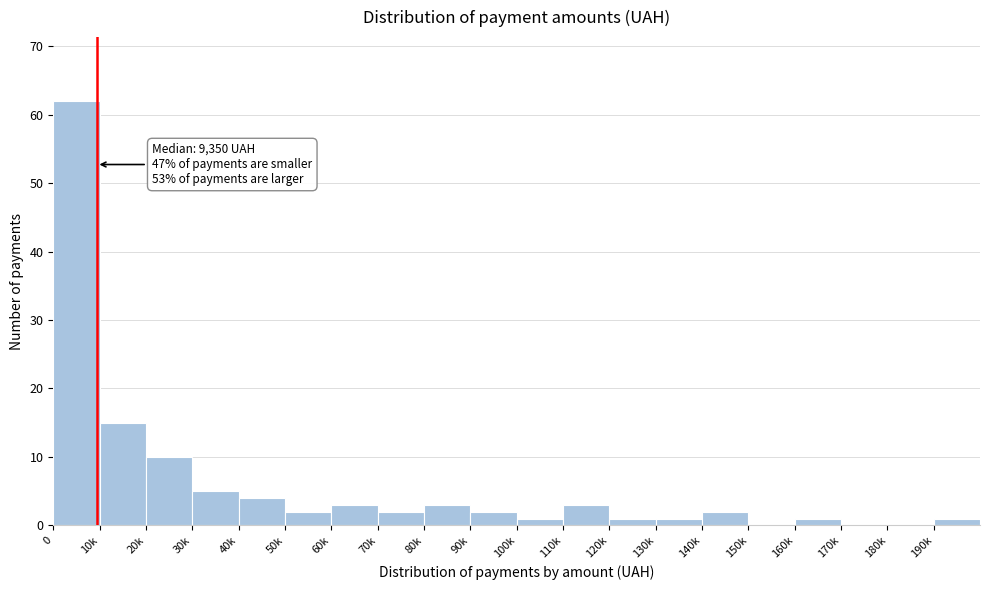

Reading left to right, extract all data points from this chart.

0=62	10k=15	20k=10	30k=5	40k=4	50k=2	60k=3	70k=2	80k=3	90k=2	100k=1	110k=3	120k=1	130k=1	140k=2	150k=0	160k=1	170k=0	180k=0	190k=1